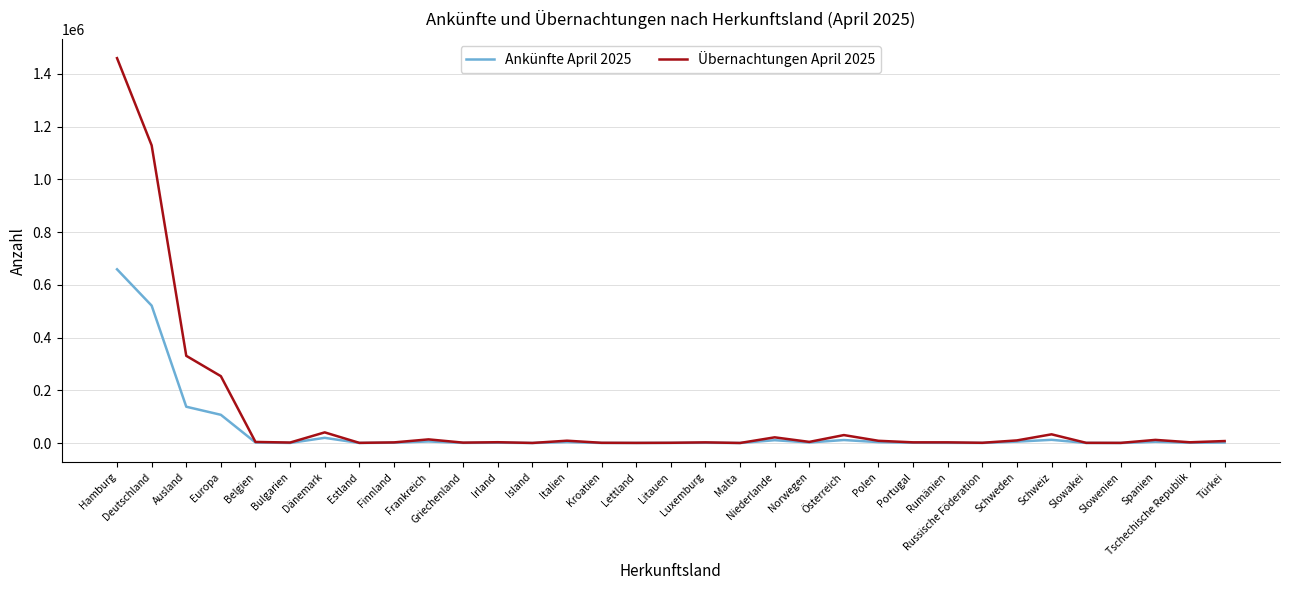

At which label does Ankünfte April 2025 reach its peak?

Hamburg